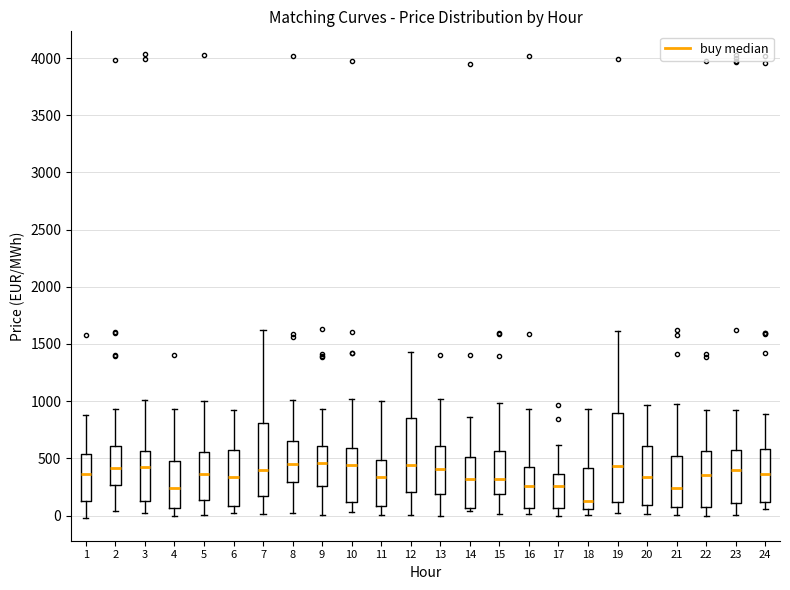

Which box is the tallest, from its lower edge to its upper edge?

19